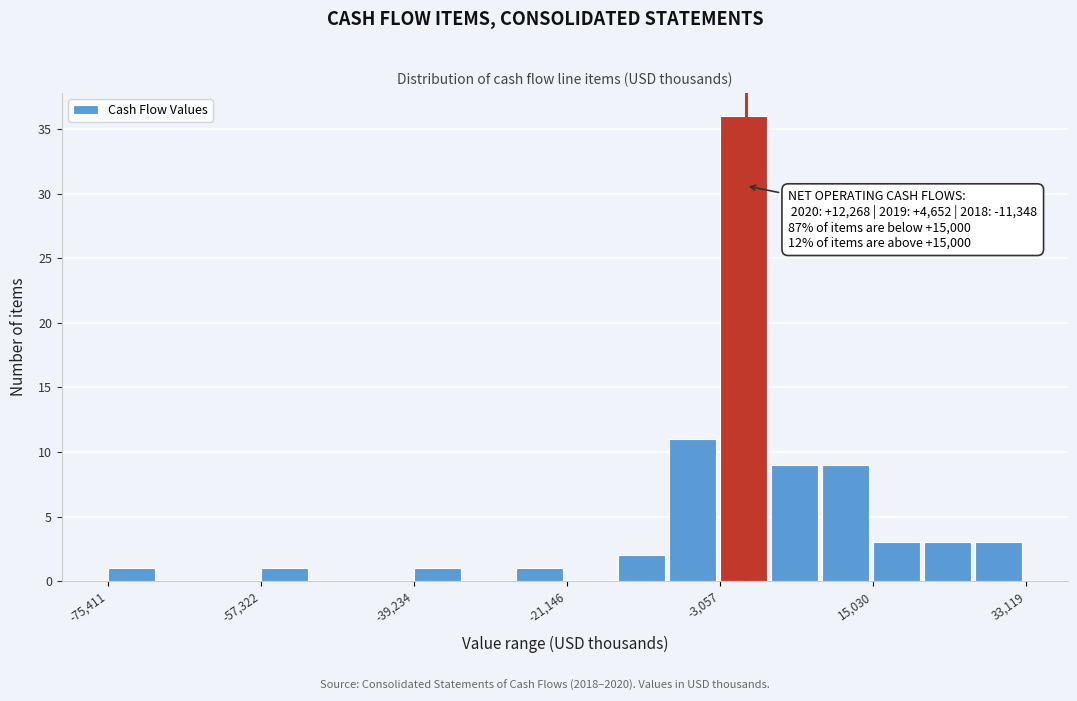

Read against the x-axis, roughly where is the centre of the tallest bar?

0